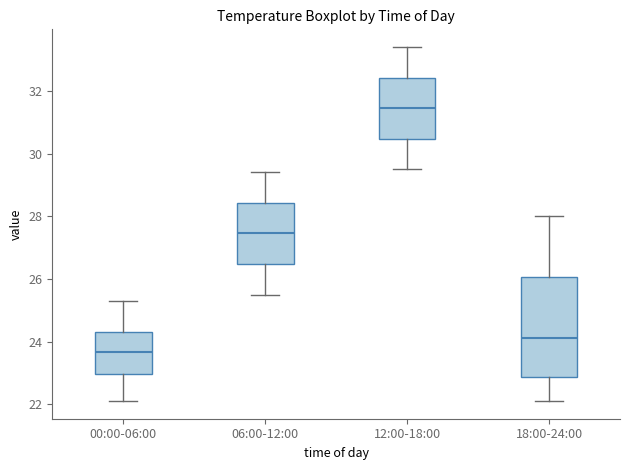

Which box's median line is the highest?

12:00-18:00